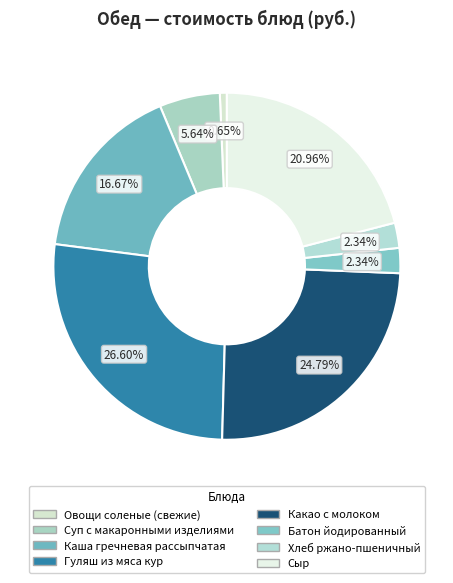

To the nearest percent, what is the combined percentage of Суп с макаронными изделиями and Хлеб ржано-пшеничный?

8%